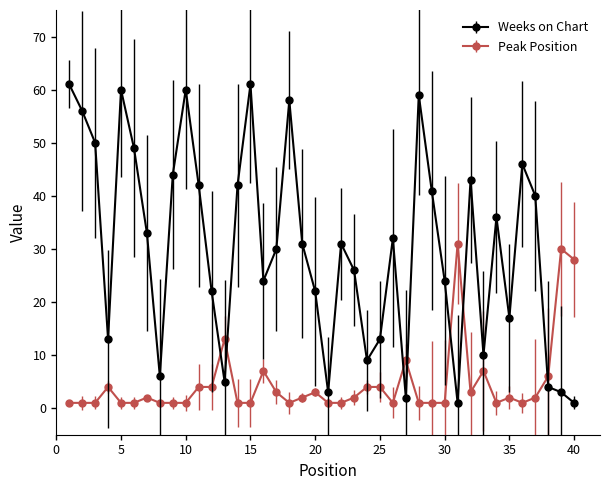

How many interior local peaks does the Weeks on Chart series have?

10